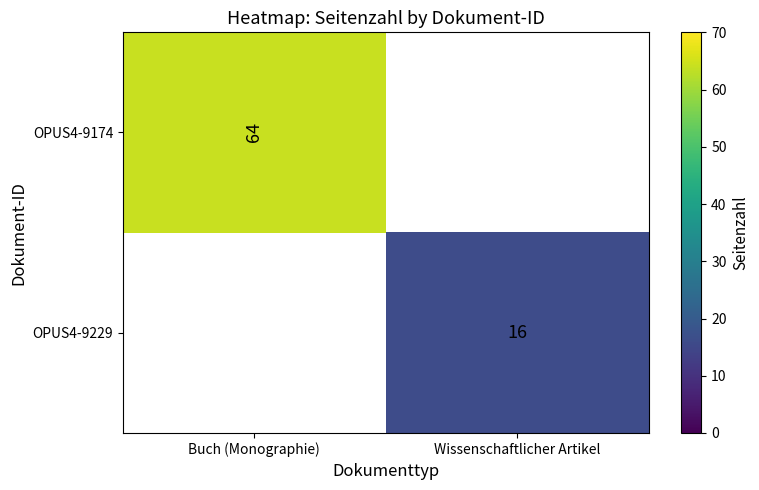

Which has a higher value, Wissenschaftlicher Artikel or Buch (Monographie)?

Buch (Monographie)